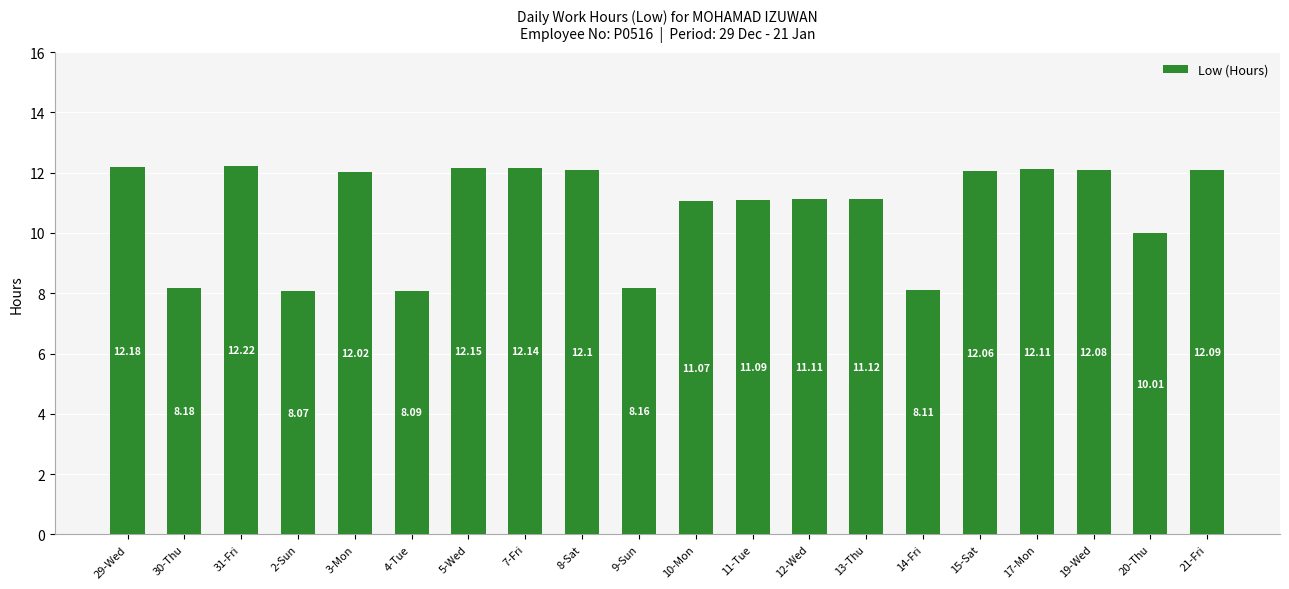

How many bars are there in total?

20